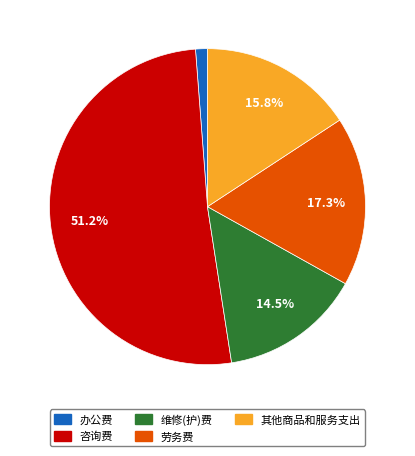

Between 咨询费 and 劳务费, which is larger?

咨询费